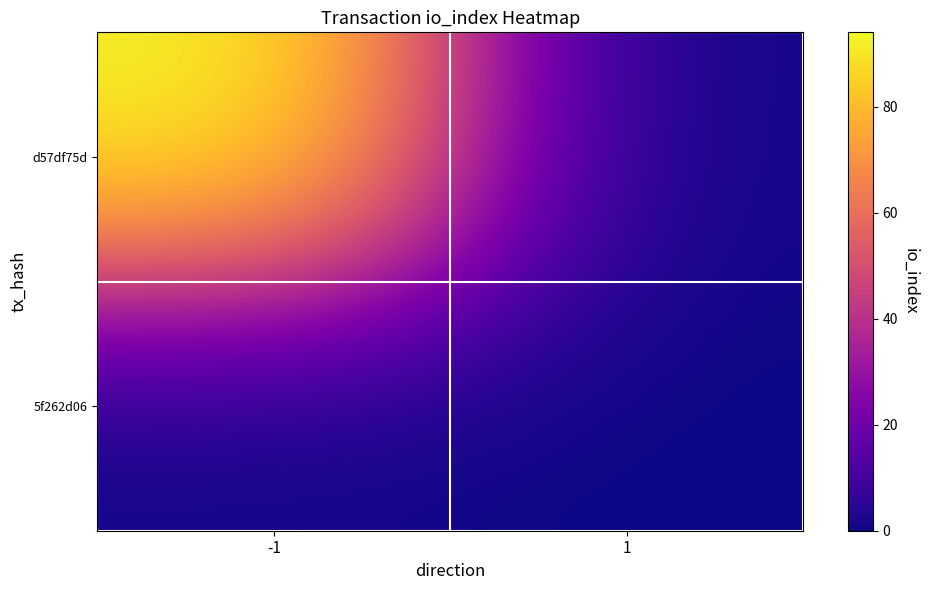

Reading left to right, list all the values displayed in this chart.

d57df75d: -1=94	1=0
5f262d06: -1=0	1=0